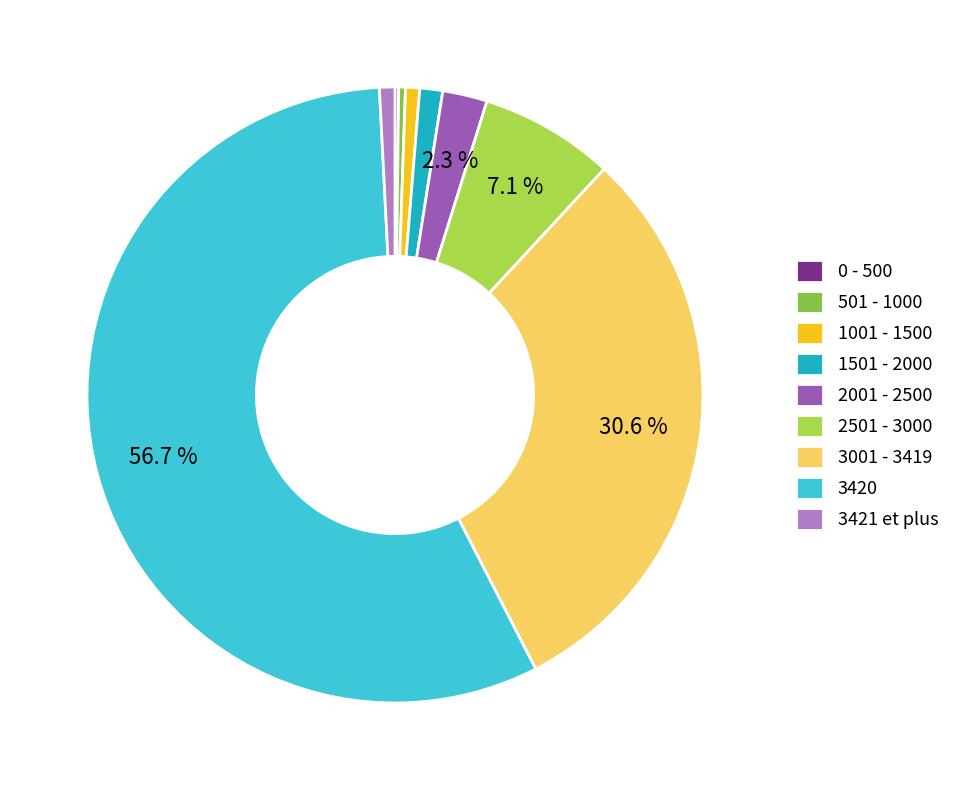

Is the sum of 1501 - 2000 and 2501 - 3000 greater than half?

No